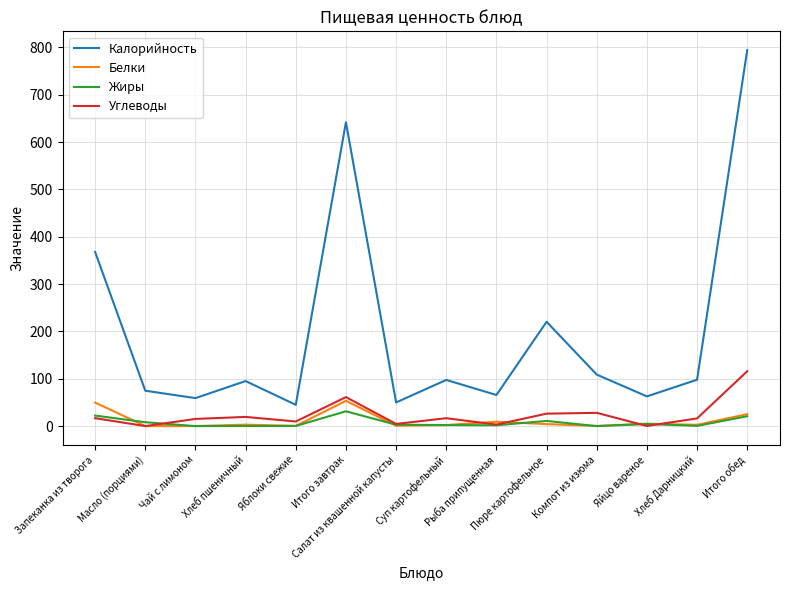

Where does the Жиры series first go above 3?

Запеканка из творога